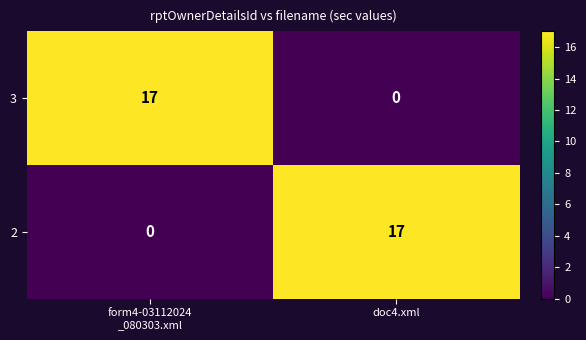

What is the difference between the highest and lowest values at doc4.xml?

17